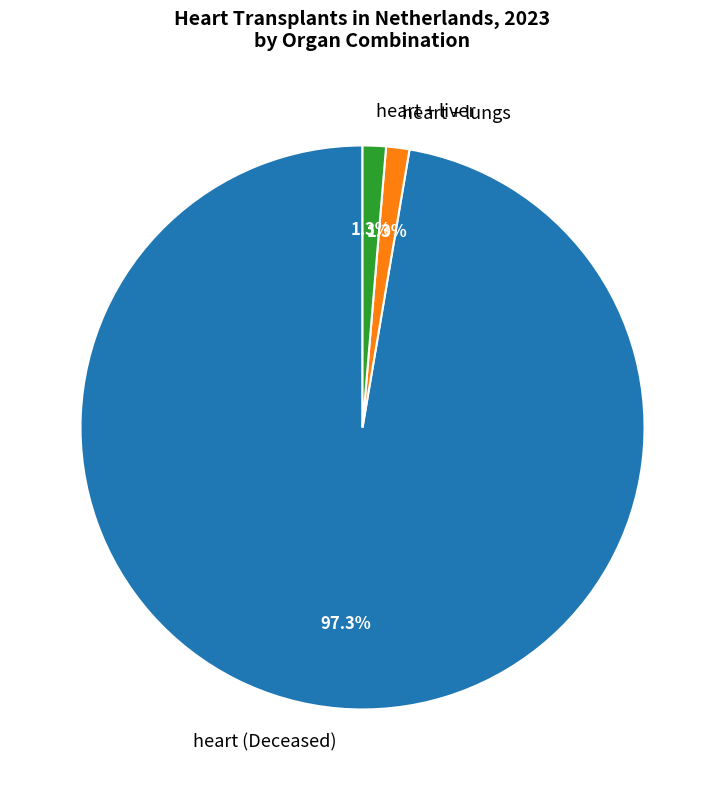

To the nearest percent, what portion does heart (Deceased) represent?

97%